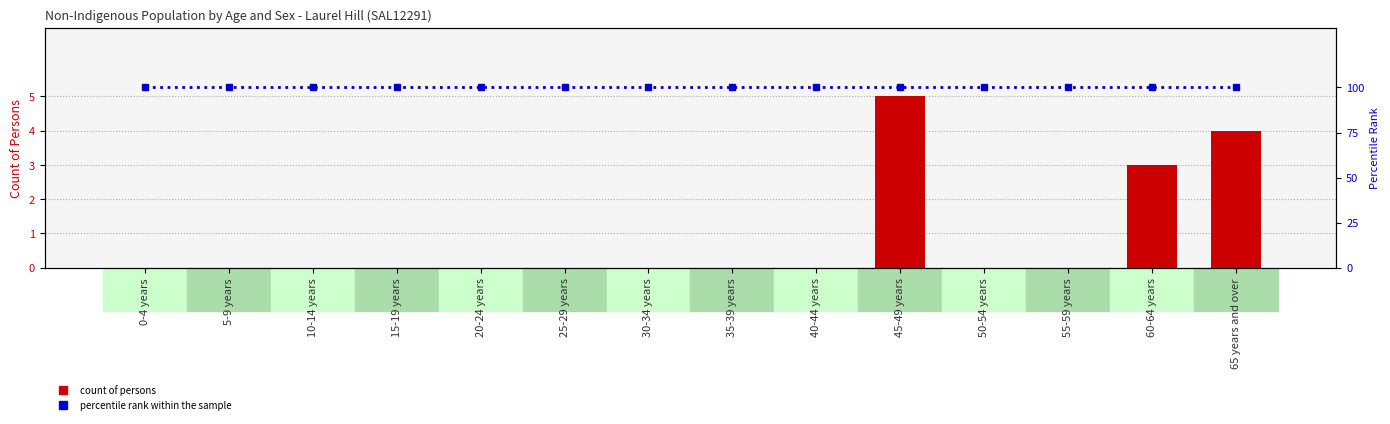

What is the value of the percentile rank within sample bar at the 10th from the left?

100